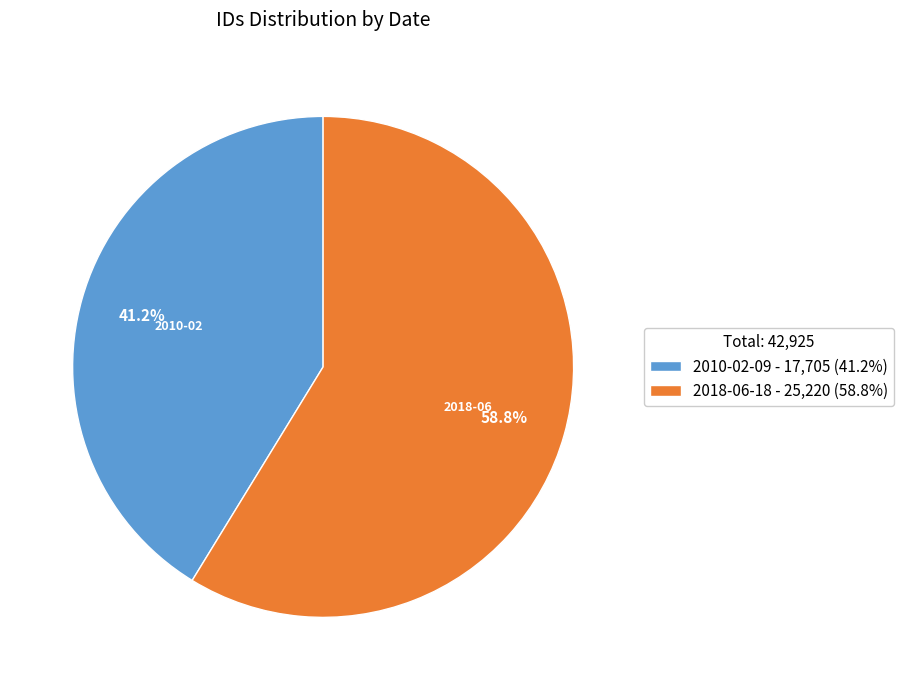

Combined, what portion of the pie is 2010-02-09 and 2018-06-18?

100.0%